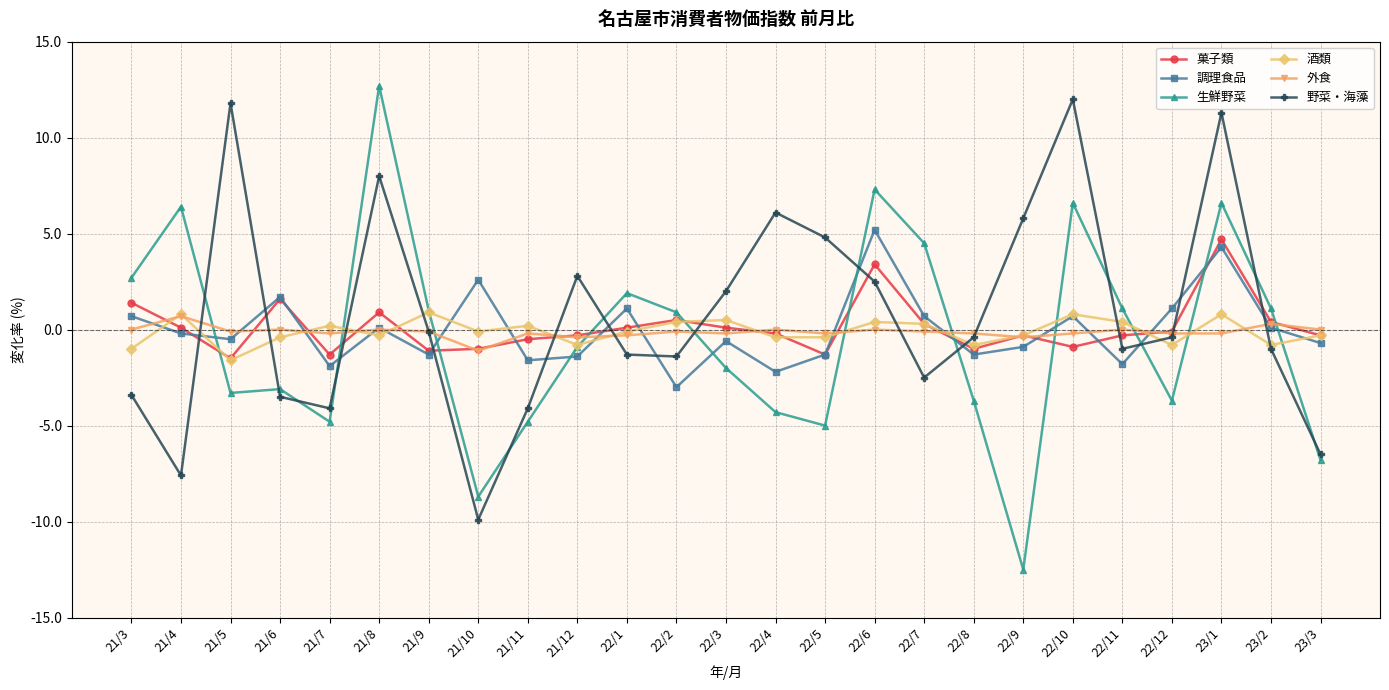

What position from the right is 22/12?

4